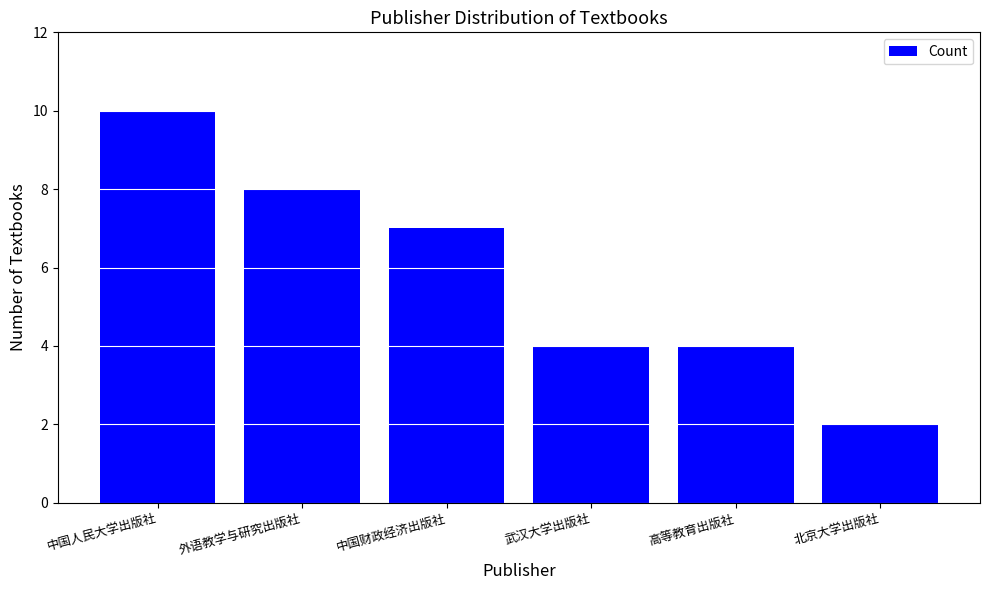

What is the ratio of the value at 外语教学与研究出版社 to the value at 北京大学出版社?

4.0